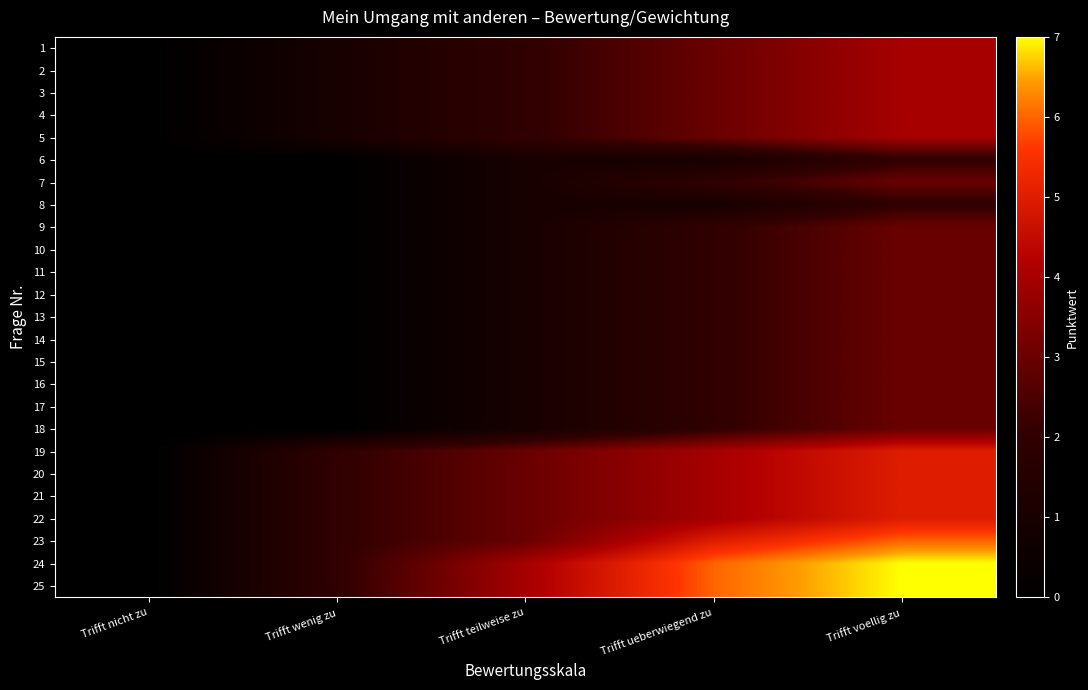

Reading right to left, list all the values displayed in this chart.

1: Trifft voellig zu=4	Trifft ueberwiegend zu=3	Trifft teilweise zu=2	Trifft wenig zu=1	Trifft nicht zu=0
2: Trifft voellig zu=4	Trifft ueberwiegend zu=3	Trifft teilweise zu=2	Trifft wenig zu=1	Trifft nicht zu=0
3: Trifft voellig zu=4	Trifft ueberwiegend zu=3	Trifft teilweise zu=2	Trifft wenig zu=1	Trifft nicht zu=0
4: Trifft voellig zu=4	Trifft ueberwiegend zu=3	Trifft teilweise zu=2	Trifft wenig zu=1	Trifft nicht zu=0
5: Trifft voellig zu=4	Trifft ueberwiegend zu=3	Trifft teilweise zu=2	Trifft wenig zu=1	Trifft nicht zu=0
6: Trifft voellig zu=2	Trifft ueberwiegend zu=1	Trifft teilweise zu=1	Trifft wenig zu=0	Trifft nicht zu=0
7: Trifft voellig zu=3	Trifft ueberwiegend zu=2	Trifft teilweise zu=1	Trifft wenig zu=0	Trifft nicht zu=0
8: Trifft voellig zu=2	Trifft ueberwiegend zu=1	Trifft teilweise zu=1	Trifft wenig zu=0	Trifft nicht zu=0
9: Trifft voellig zu=3	Trifft ueberwiegend zu=2	Trifft teilweise zu=1	Trifft wenig zu=0	Trifft nicht zu=0
10: Trifft voellig zu=3	Trifft ueberwiegend zu=2	Trifft teilweise zu=1	Trifft wenig zu=0	Trifft nicht zu=0
11: Trifft voellig zu=3	Trifft ueberwiegend zu=2	Trifft teilweise zu=1	Trifft wenig zu=0	Trifft nicht zu=0
12: Trifft voellig zu=3	Trifft ueberwiegend zu=2	Trifft teilweise zu=1	Trifft wenig zu=0	Trifft nicht zu=0
13: Trifft voellig zu=3	Trifft ueberwiegend zu=2	Trifft teilweise zu=1	Trifft wenig zu=0	Trifft nicht zu=0
14: Trifft voellig zu=3	Trifft ueberwiegend zu=2	Trifft teilweise zu=1	Trifft wenig zu=0	Trifft nicht zu=0
15: Trifft voellig zu=3	Trifft ueberwiegend zu=2	Trifft teilweise zu=1	Trifft wenig zu=0	Trifft nicht zu=0
16: Trifft voellig zu=3	Trifft ueberwiegend zu=2	Trifft teilweise zu=1	Trifft wenig zu=0	Trifft nicht zu=0
17: Trifft voellig zu=3	Trifft ueberwiegend zu=2	Trifft teilweise zu=1	Trifft wenig zu=0	Trifft nicht zu=0
18: Trifft voellig zu=3	Trifft ueberwiegend zu=2	Trifft teilweise zu=1	Trifft wenig zu=0	Trifft nicht zu=0
19: Trifft voellig zu=5	Trifft ueberwiegend zu=4	Trifft teilweise zu=3	Trifft wenig zu=2	Trifft nicht zu=0
20: Trifft voellig zu=5	Trifft ueberwiegend zu=4	Trifft teilweise zu=3	Trifft wenig zu=2	Trifft nicht zu=0
21: Trifft voellig zu=5	Trifft ueberwiegend zu=4	Trifft teilweise zu=3	Trifft wenig zu=2	Trifft nicht zu=0
22: Trifft voellig zu=5	Trifft ueberwiegend zu=4	Trifft teilweise zu=3	Trifft wenig zu=2	Trifft nicht zu=0
23: Trifft voellig zu=6	Trifft ueberwiegend zu=5	Trifft teilweise zu=3	Trifft wenig zu=2	Trifft nicht zu=0
24: Trifft voellig zu=7	Trifft ueberwiegend zu=6	Trifft teilweise zu=4	Trifft wenig zu=2	Trifft nicht zu=0
25: Trifft voellig zu=7	Trifft ueberwiegend zu=6	Trifft teilweise zu=4	Trifft wenig zu=2	Trifft nicht zu=0